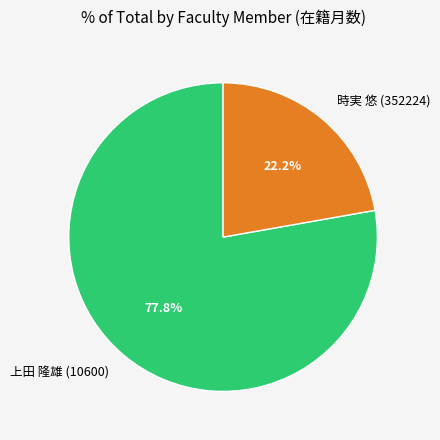

To the nearest percent, what is the difference between the largest and smallest slice percentages?

56%